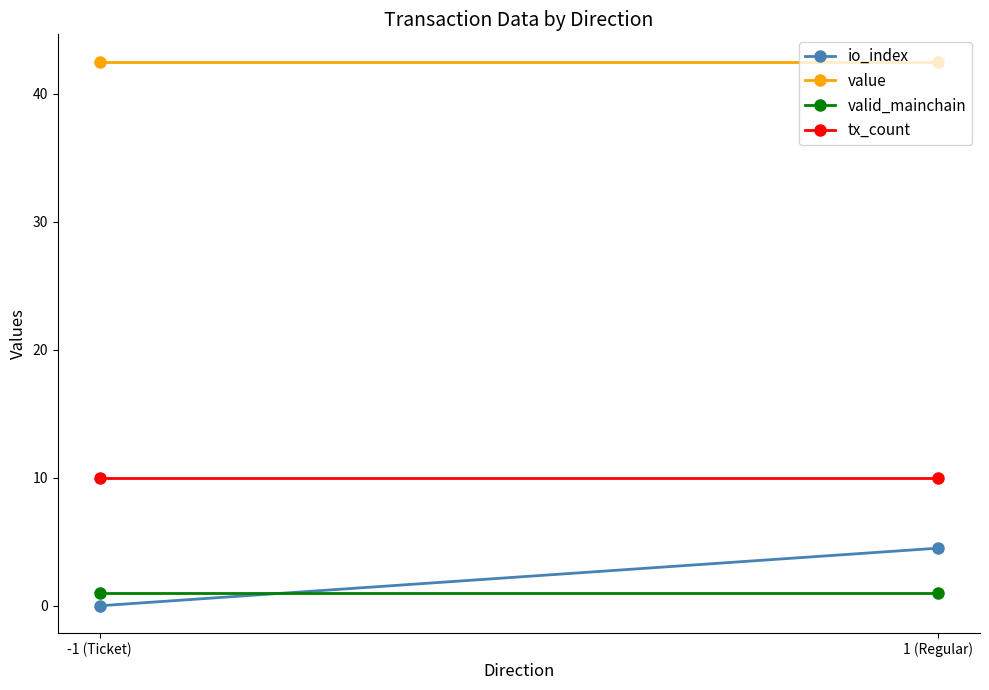

Between -1 (Ticket) and 1 (Regular), which series saw the biggest shift?

io_index